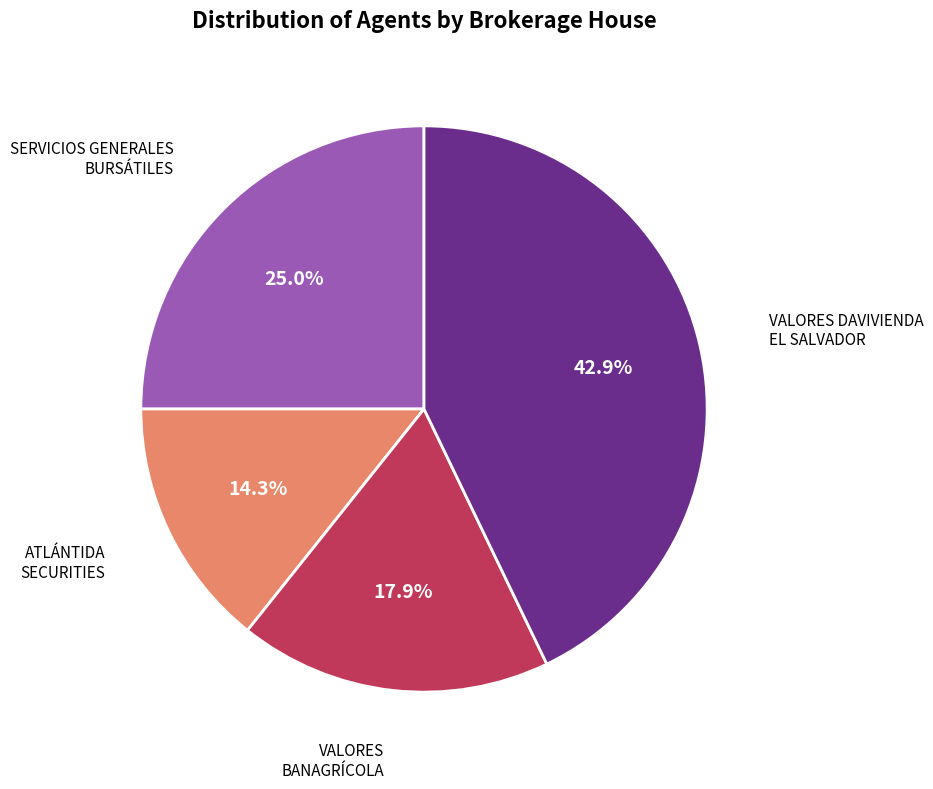

To the nearest percent, what is the difference between the ATLÁNTIDA SECURITIES and SERVICIOS GENERALES BURSÁTILES slice percentages?

11%